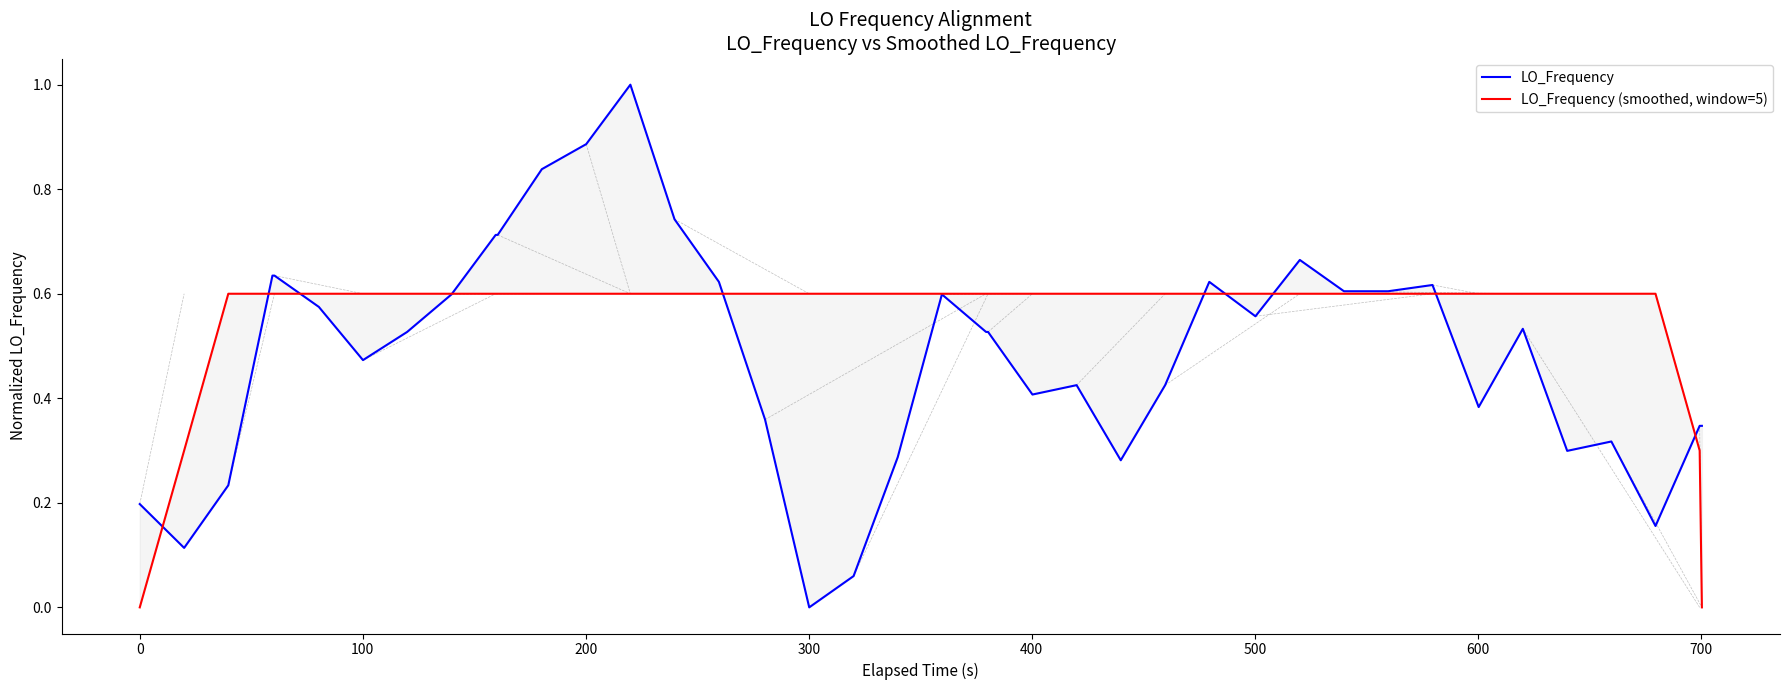

How many intersections are there between LO_Frequency and LO_Frequency (smoothed, window=5)?

10